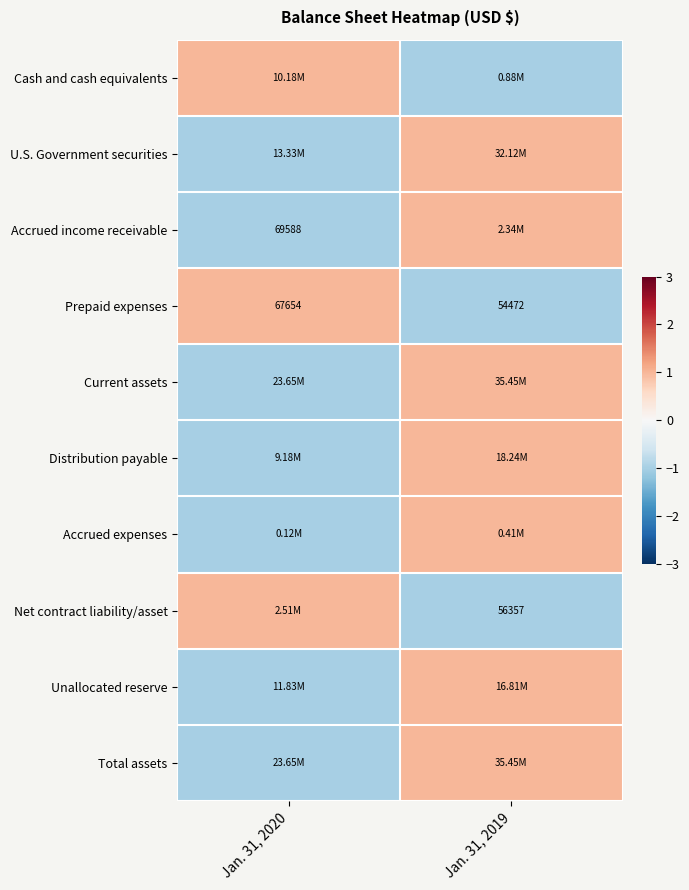

What is the average value of the Prepaid expenses series?

61063